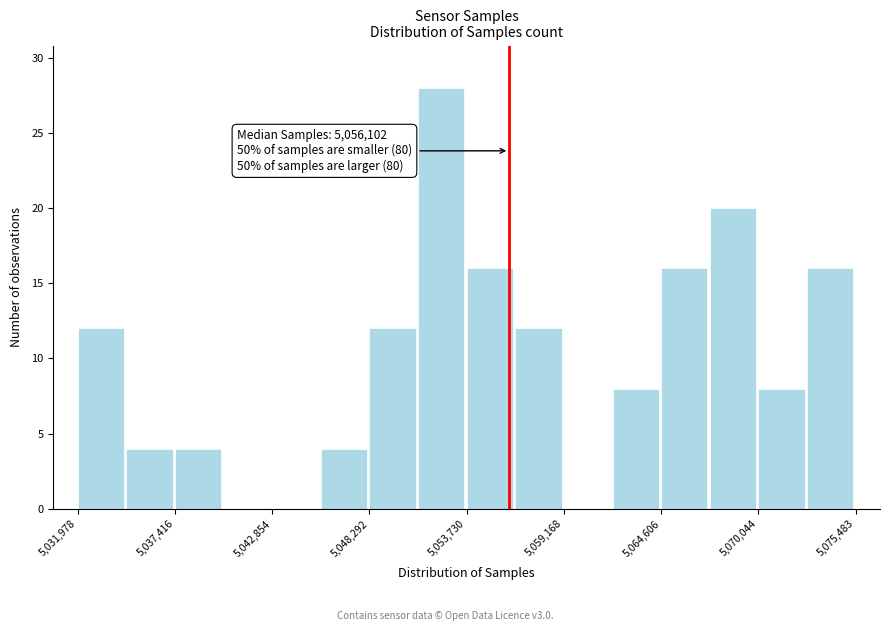

Read against the x-axis, roughly where is the centre of the tallest bar?

5052000